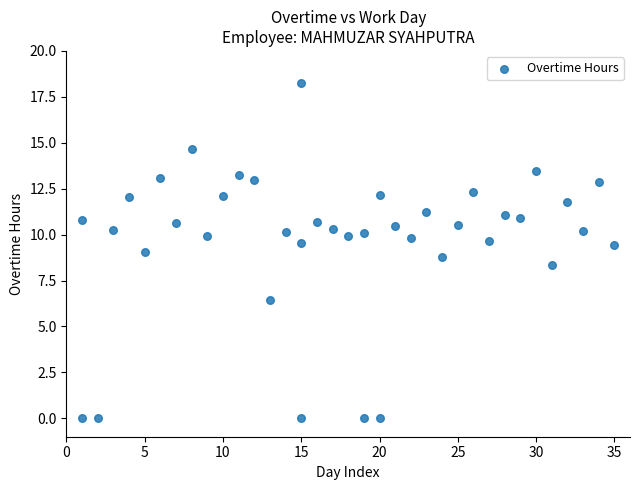

What is the range of X values (max minus min)?

34.0